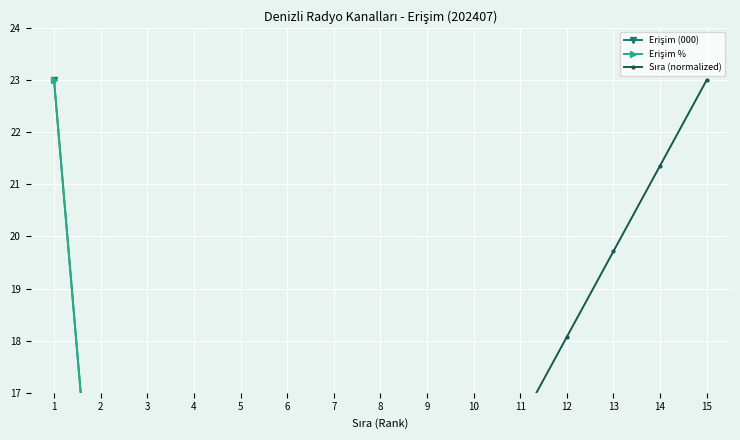

The value of Erişim (000) at 3 is 16.7. True or false?

False